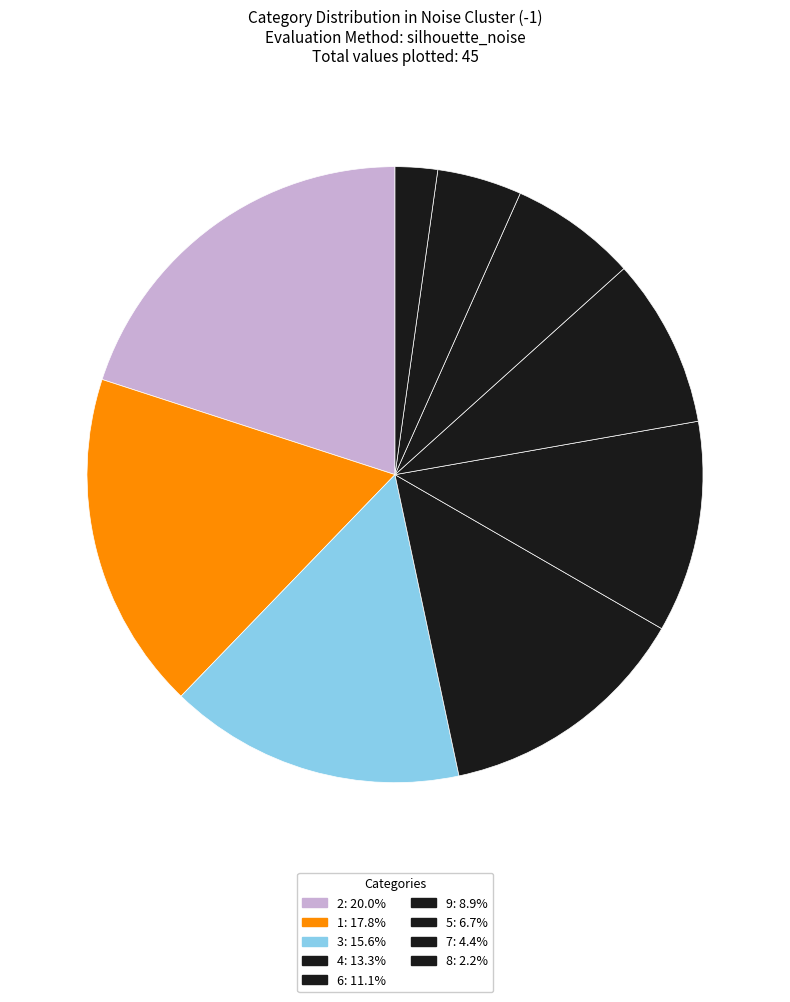

Count the number of slices in the pie.

9